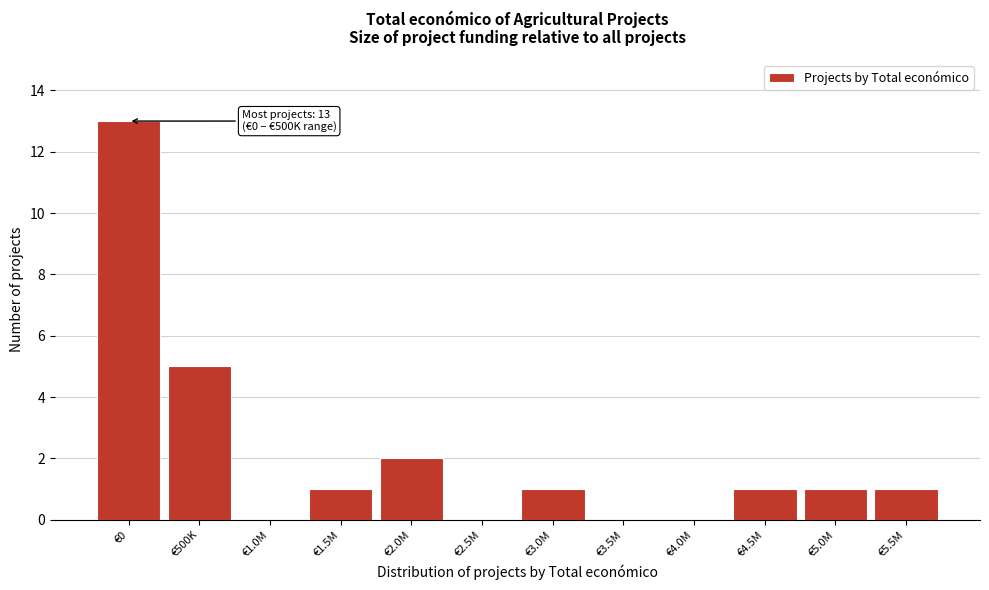

Reading left to right, what are all the values shown in this chart?

€0=13	€500K=5	€1.0M=0	€1.5M=1	€2.0M=2	€2.5M=0	€3.0M=1	€3.5M=0	€4.0M=0	€4.5M=1	€5.0M=1	€5.5M=1